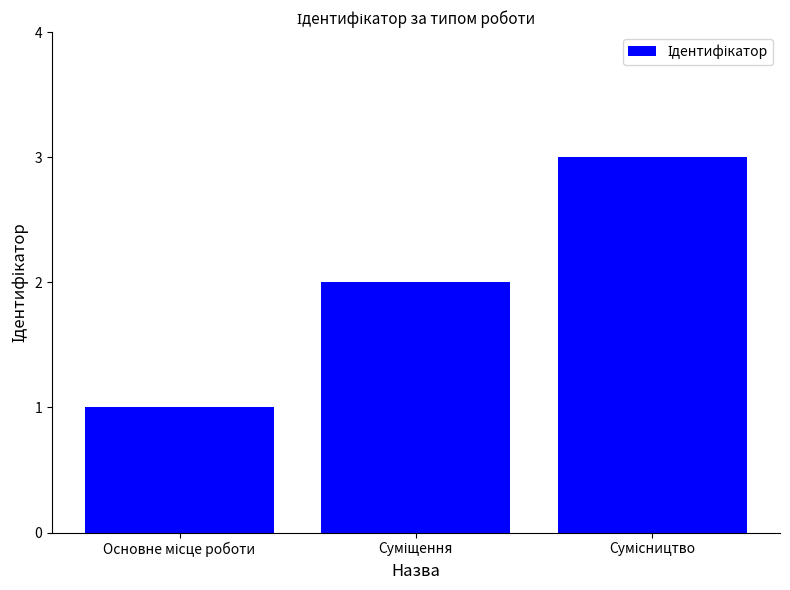

What is the smallest value displayed?

1